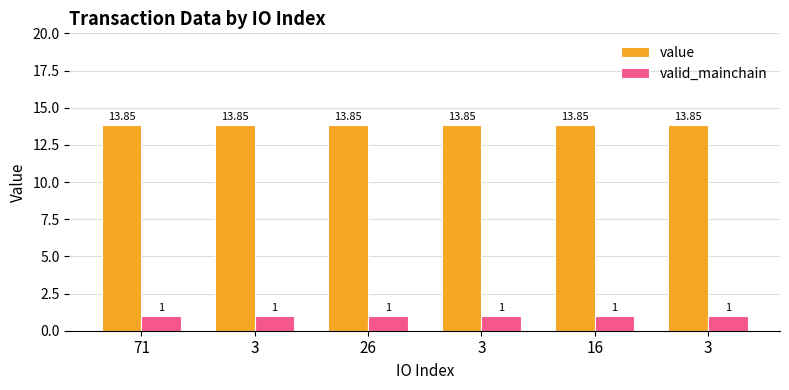

How many categories are shown in the chart?

6